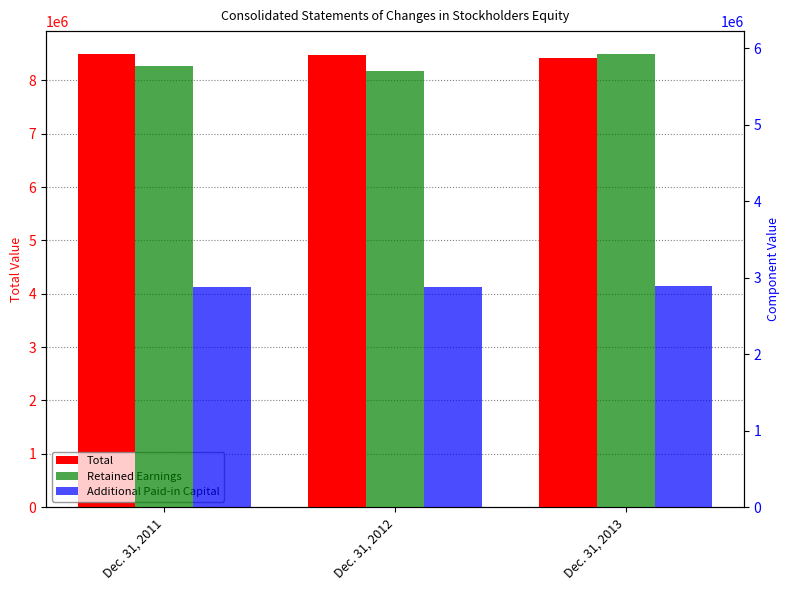

Rank the categories by Additional Paid-in Capital value from lowest to highest.

Dec. 31, 2011, Dec. 31, 2012, Dec. 31, 2013